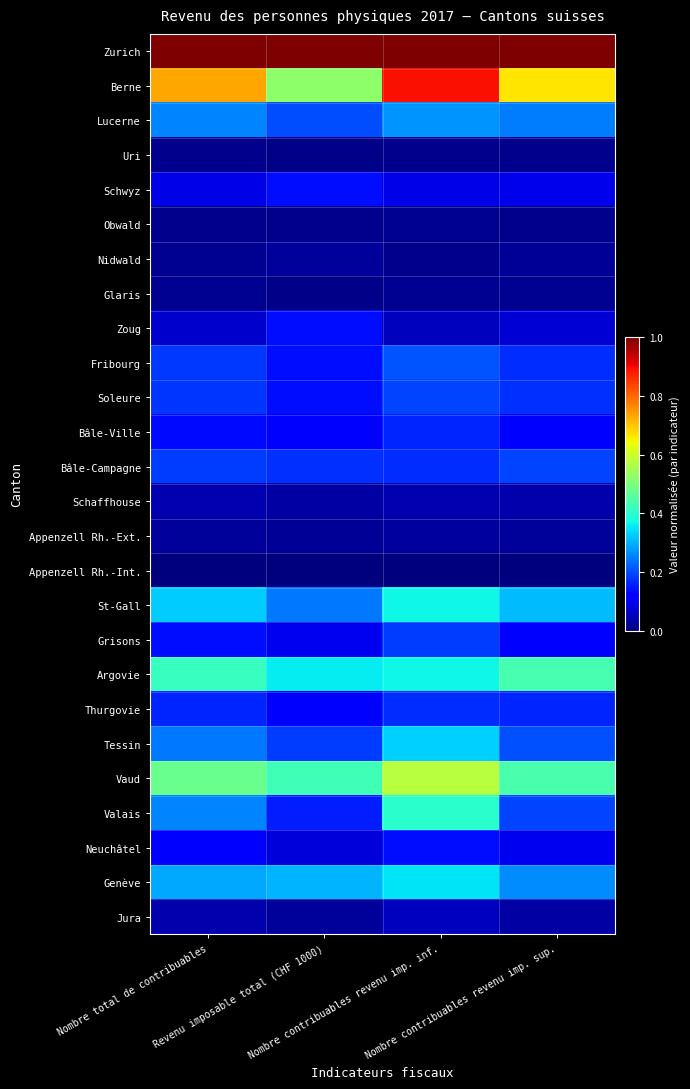

At Nombre contribuables revenu imp. sup., list the series in order from smallest to largest.

Appenzell Rh.-Int., Uri, Obwald, Glaris, Nidwald, Appenzell Rh.-Ext., Jura, Schaffhouse, Zoug, Schwyz, Neuchâtel, Grisons, Bâle-Ville, Thurgovie, Fribourg, Soleure, Bâle-Campagne, Valais, Tessin, Lucerne, Genève, St-Gall, Argovie, Vaud, Berne, Zurich